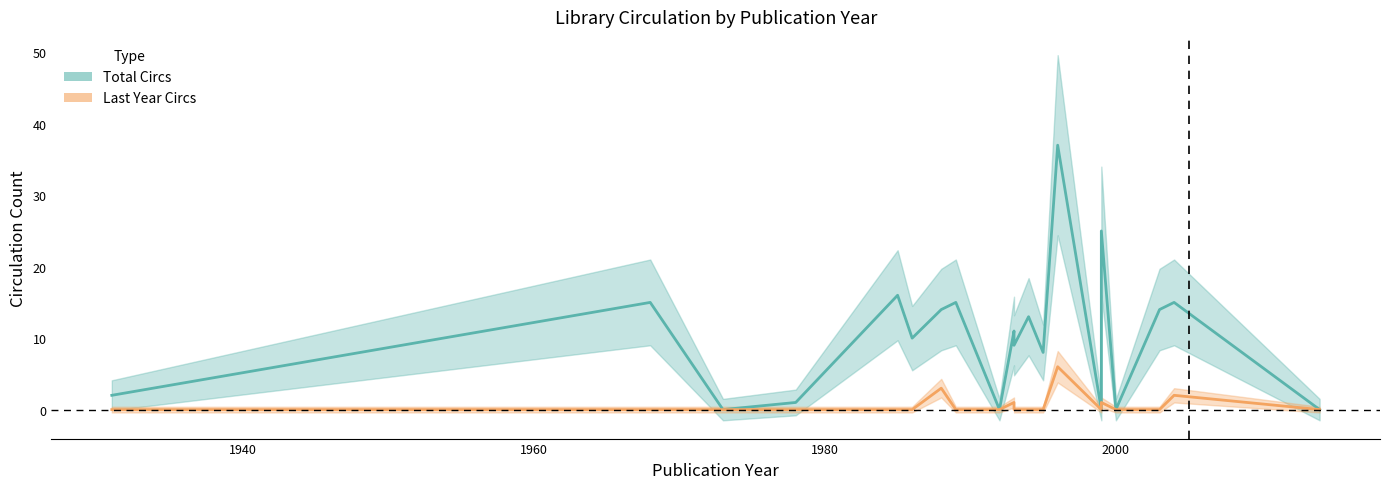

How many data points does each series have?

20